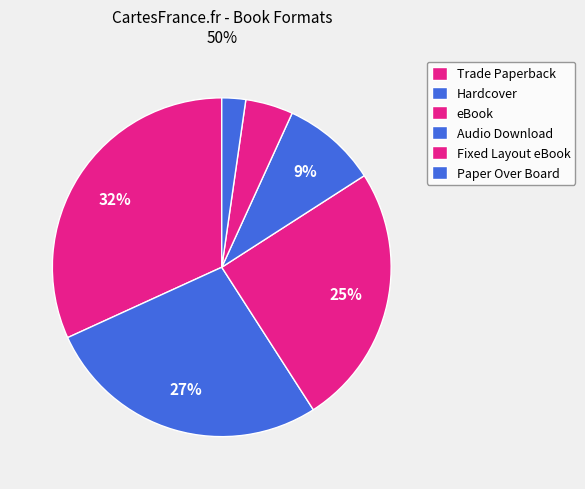

Which category has the biggest portion of the pie?

Trade Paperback